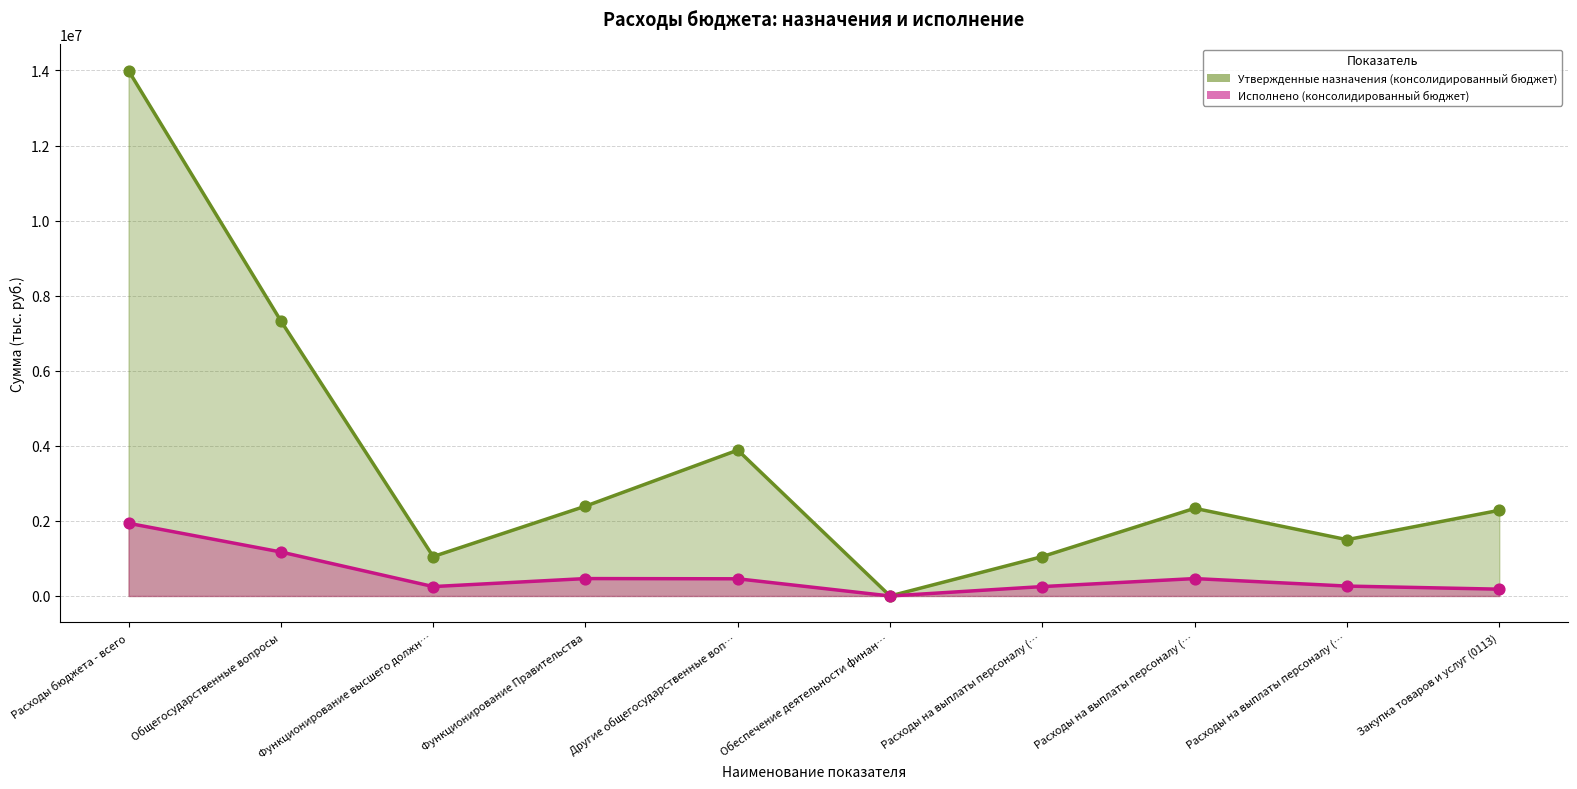

Which series contains the highest Y value?

Утвержденные назначения (консолидированный бюджет)